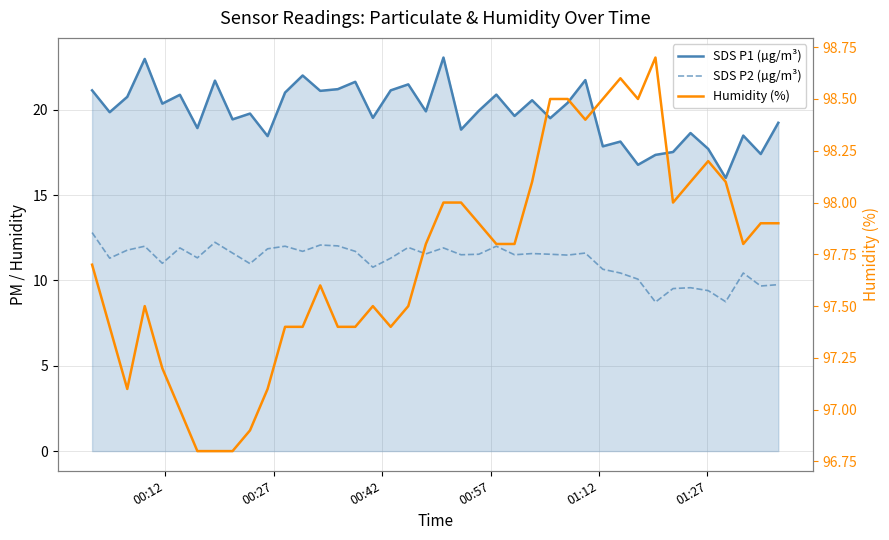

True or false: SDS P1 (µg/m³) and Humidity (%) cross at least once.

False